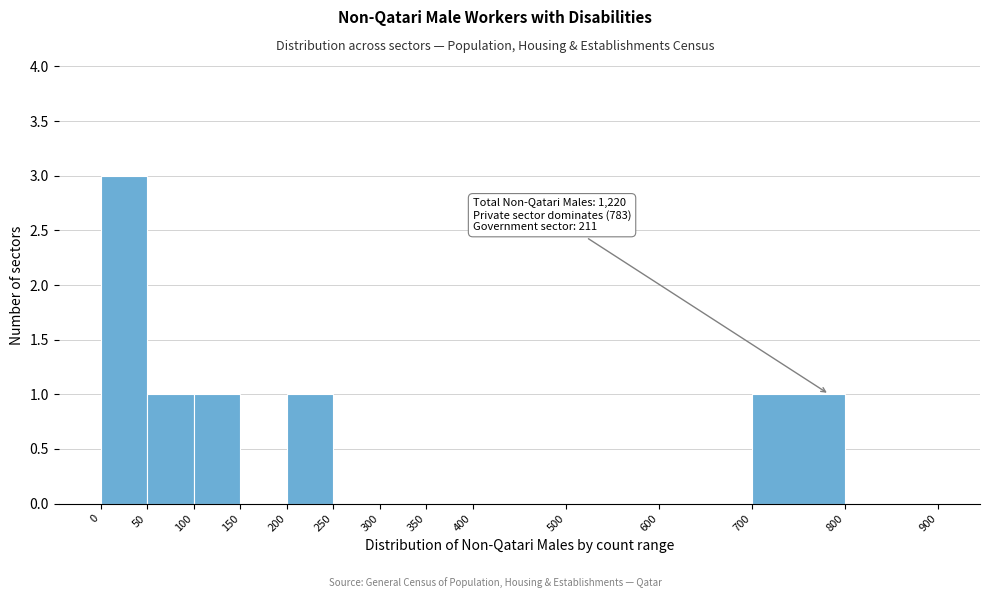

Over which range of the x-axis is the bar tallest?

0 to 50